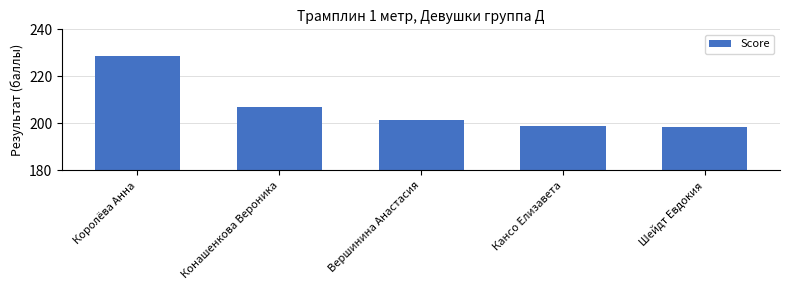

Does the chart contain stacked bars?

No